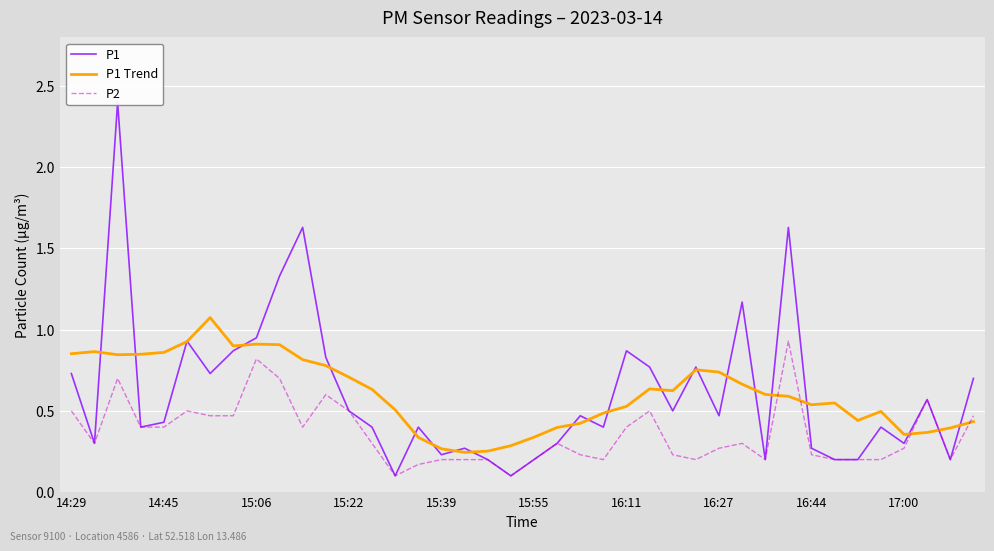

Which series has the largest total across all categories?

P1